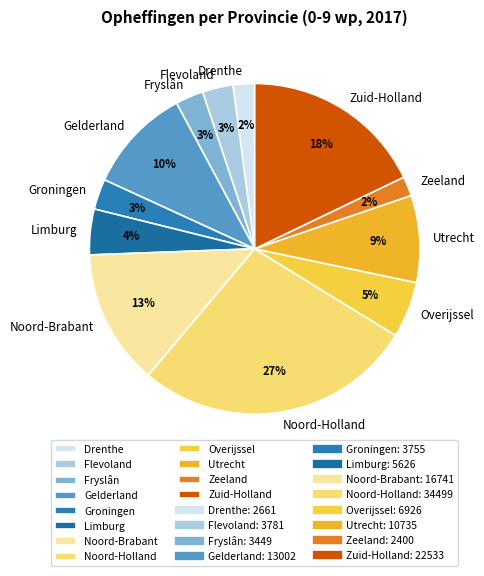

Between Noord-Brabant and Utrecht, which is larger?

Noord-Brabant